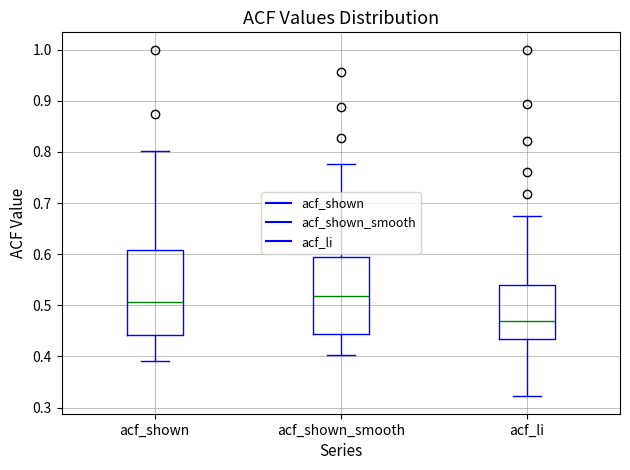

Reading left to right, transcribe this box plot: for each box, give where its median line is, the range the box spans, and where its two whiskers end, as read against the y-axis. The values are not printed on the chart, so give them approximately, as read against the axis.

acf_shown: median 0.51, box 0.44 to 0.61, whiskers 0.39 to 0.80
acf_shown_smooth: median 0.52, box 0.44 to 0.59, whiskers 0.40 to 0.78
acf_li: median 0.47, box 0.43 to 0.54, whiskers 0.32 to 0.68